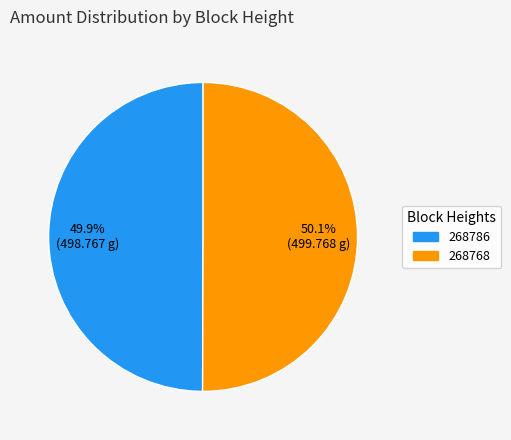

Combined, do 268786 and 268768 account for over 50%?

Yes